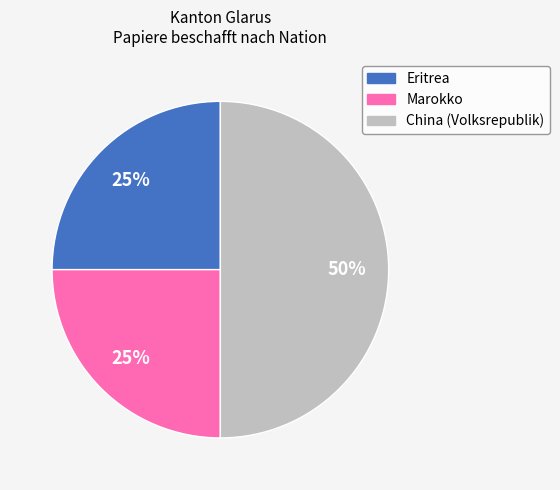

To the nearest percent, what is the average slice percentage?

33%